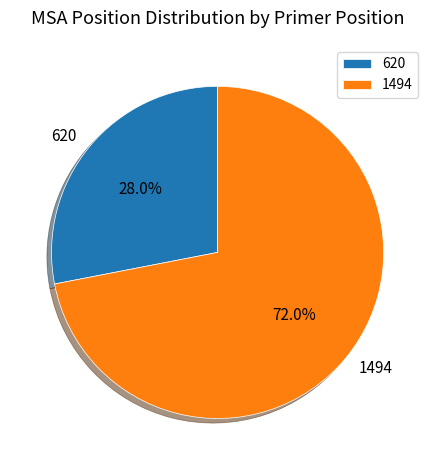

Is it true that 1494 is 72% of the pie?

True